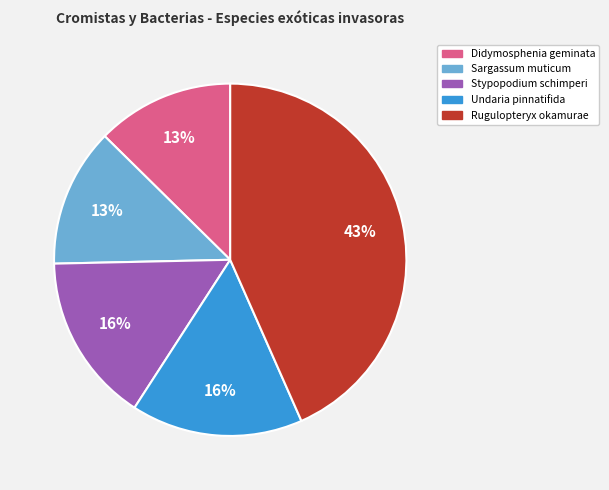

What is the ratio of the value at Stypopodium schimperi to the value at Undaria pinnatifida?

1.0